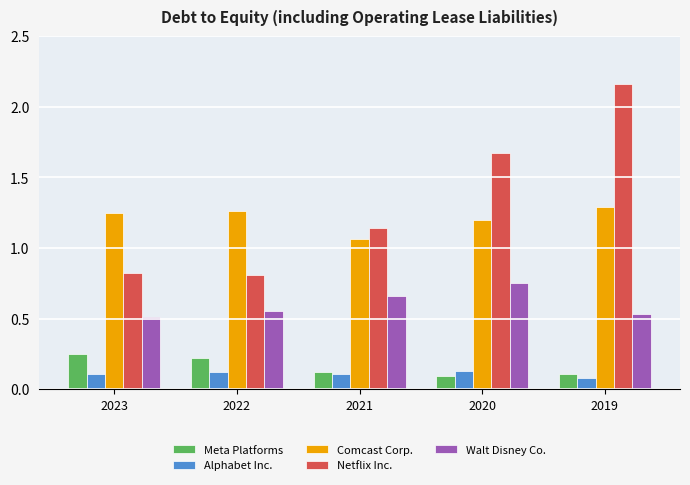

At how many categories does at least one series exceed 1?

5